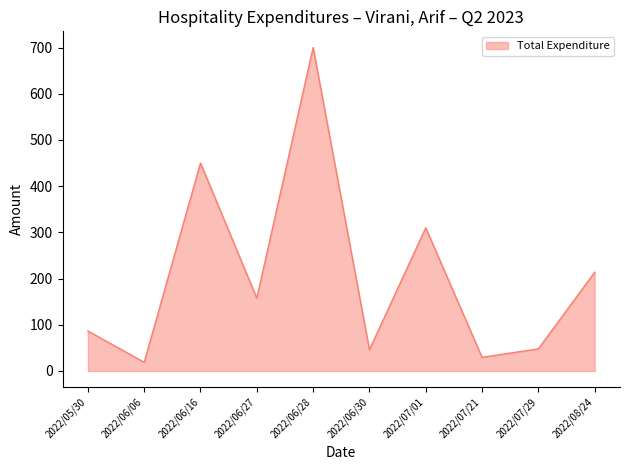

At which category does the data reach its first local peak?

2022/06/16